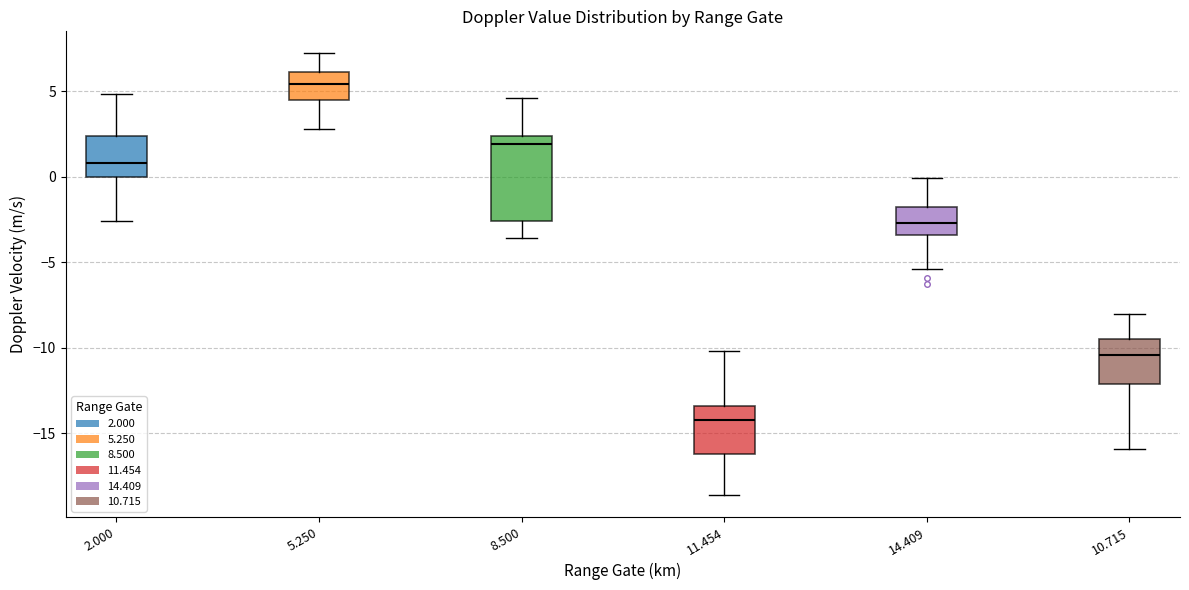

Reading left to right, read every box against the y-axis: the position of its median line, the range the box covers, and the ends of its whiskers. The values are not printed on the chart, so give them approximately, as read against the axis.

2.000: median 1.0, box 0.0 to 2.5, whiskers -2.5 to 5.0
5.250: median 5.5, box 4.5 to 6.0, whiskers 3.0 to 7.0
8.500: median 2.0, box -2.5 to 2.5, whiskers -3.5 to 4.5
11.454: median -14.0, box -16.0 to -13.5, whiskers -18.5 to -10.0
14.409: median -2.5, box -3.5 to -2.0, whiskers -5.5 to 0.0
10.715: median -10.5, box -12.0 to -9.5, whiskers -16.0 to -8.0